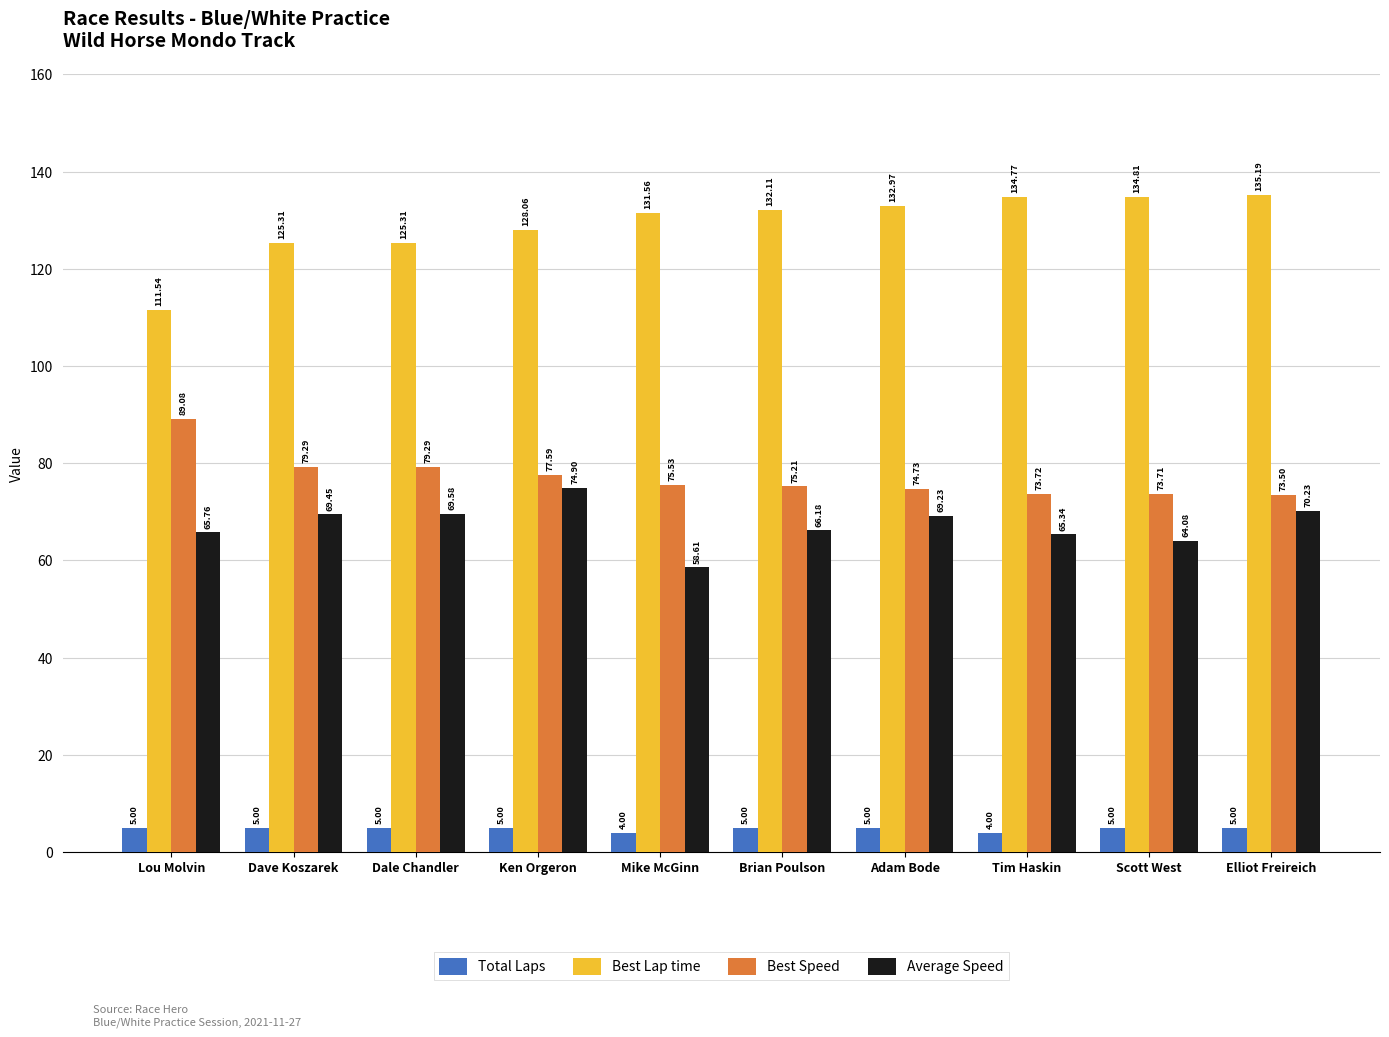

What is the difference between the highest and lowest values at Elliot Freireich?

130.2